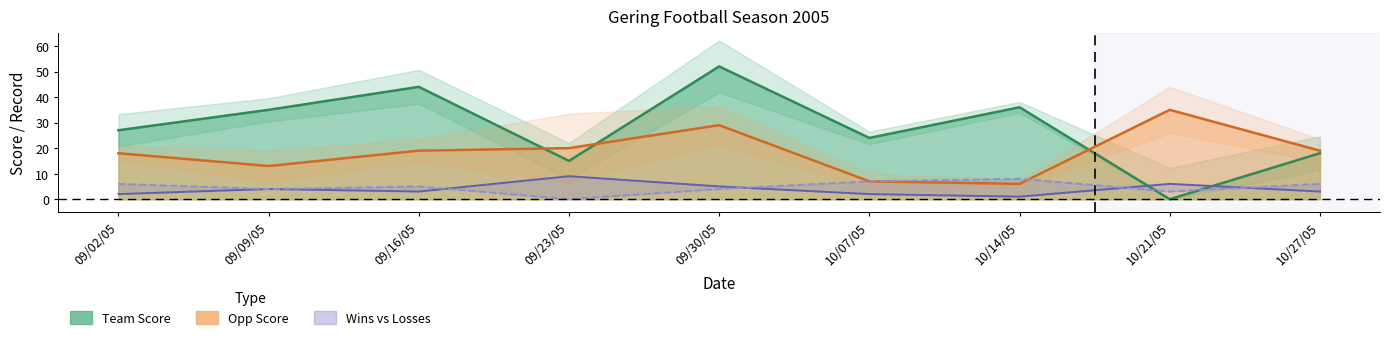

In Losses, how many points are higher than both neighbors (excluding endpoints)?

2